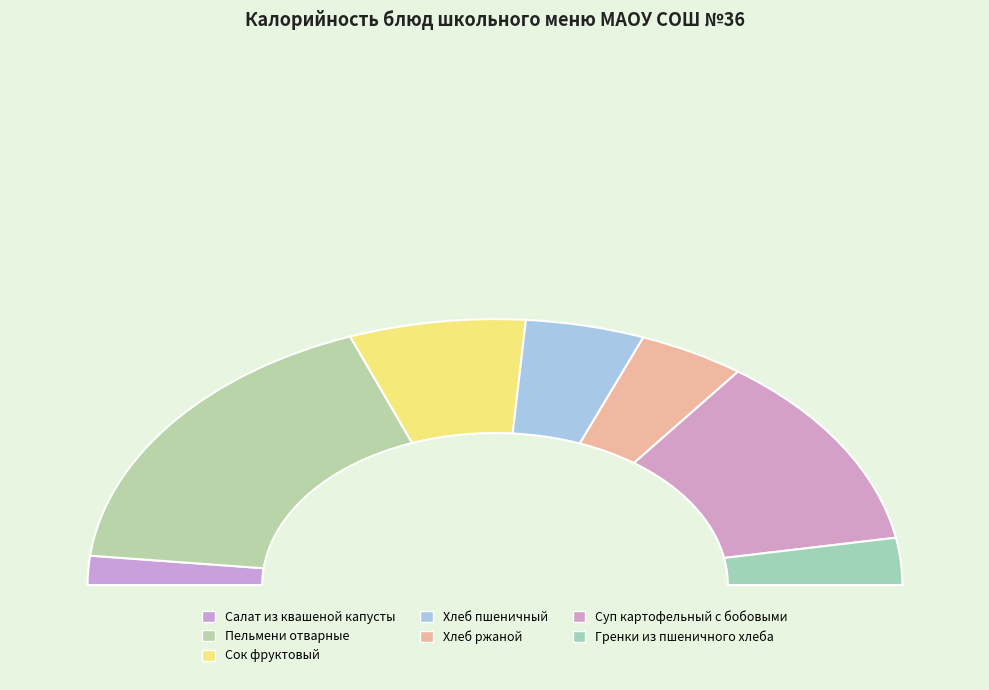

Does Гренки из пшеничного хлеба represent more than half of the total?

No